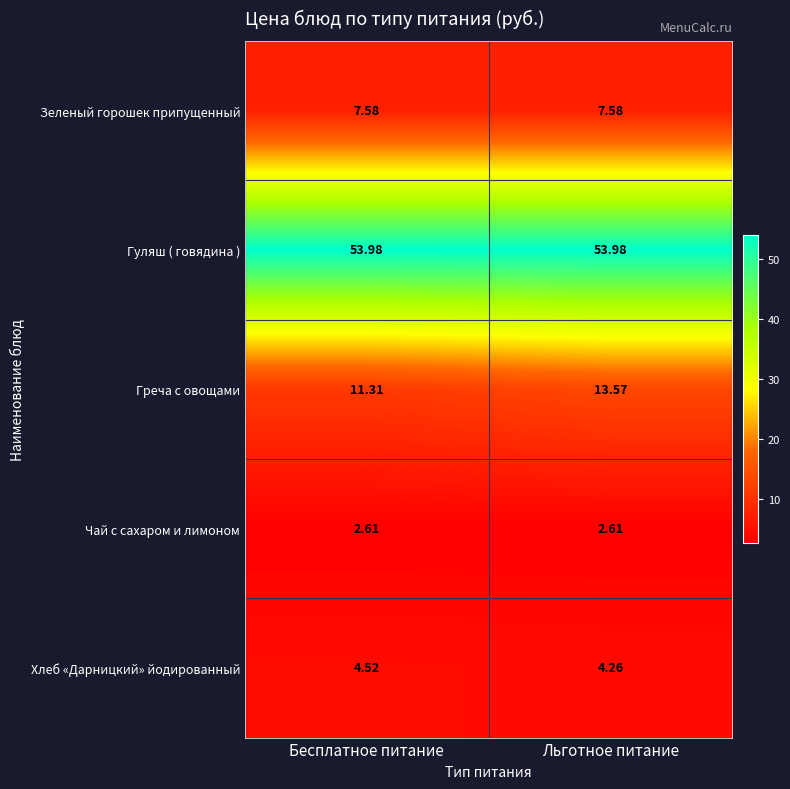

At which category is the sum across all series the highest?

Льготное питание